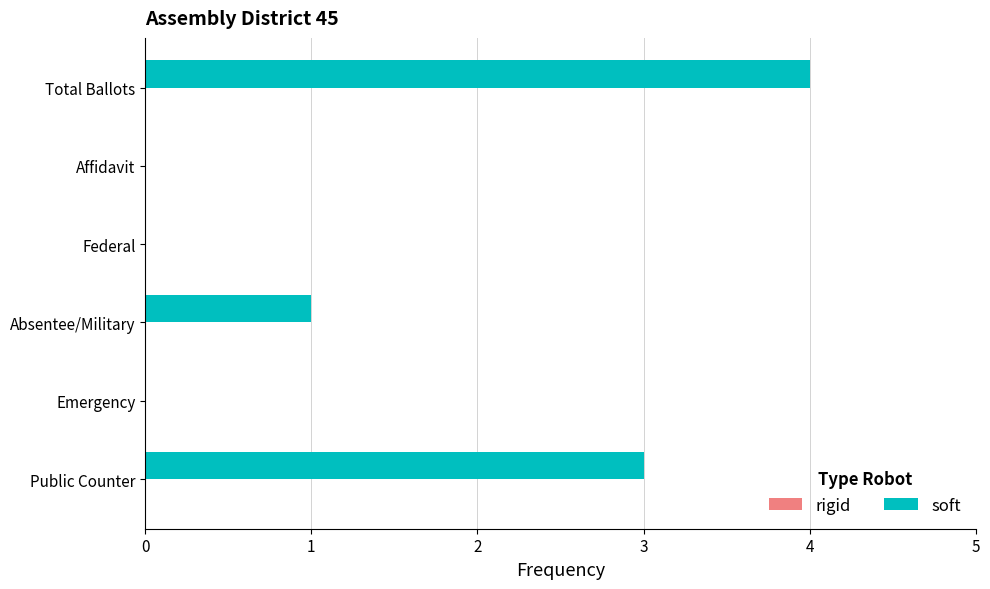

The value at Total Ballots is 4. True or false?

True